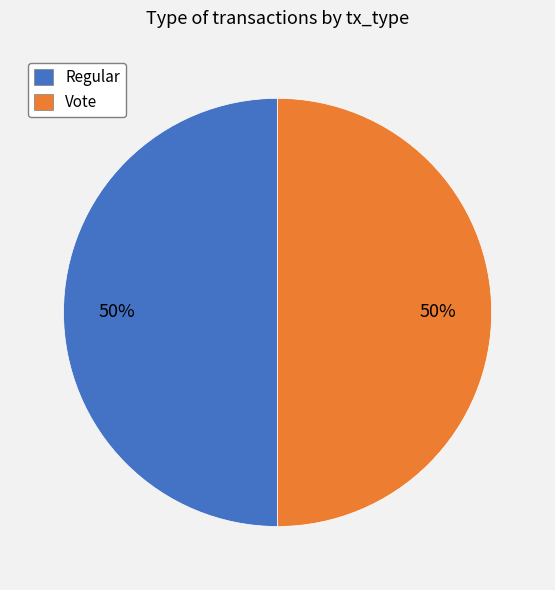

Is the sum of Regular and Vote greater than half?

Yes